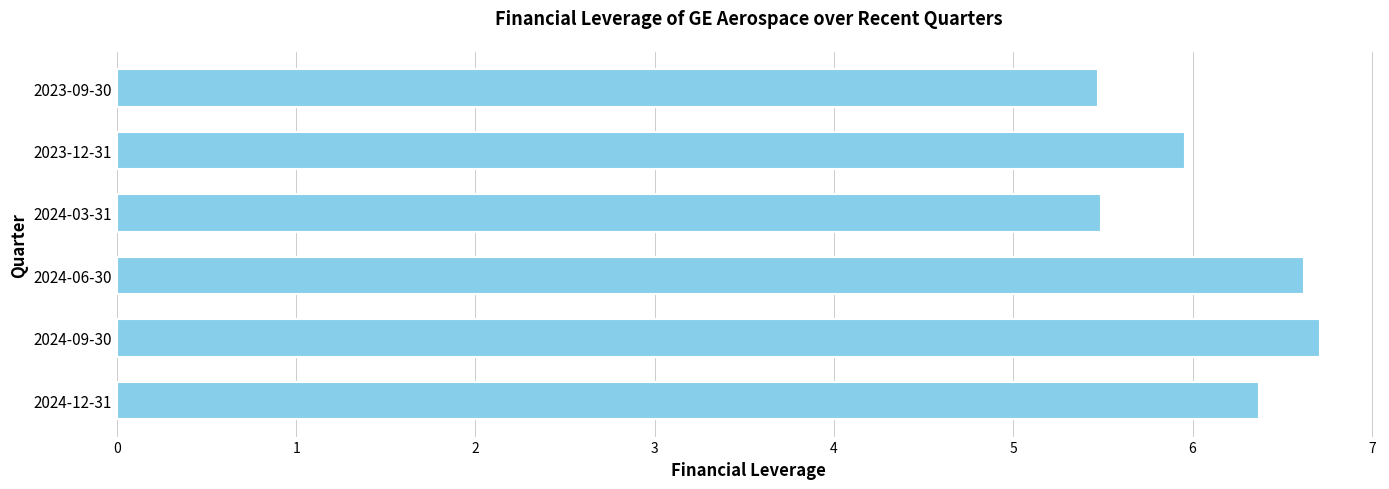

What is the average value?

6.1